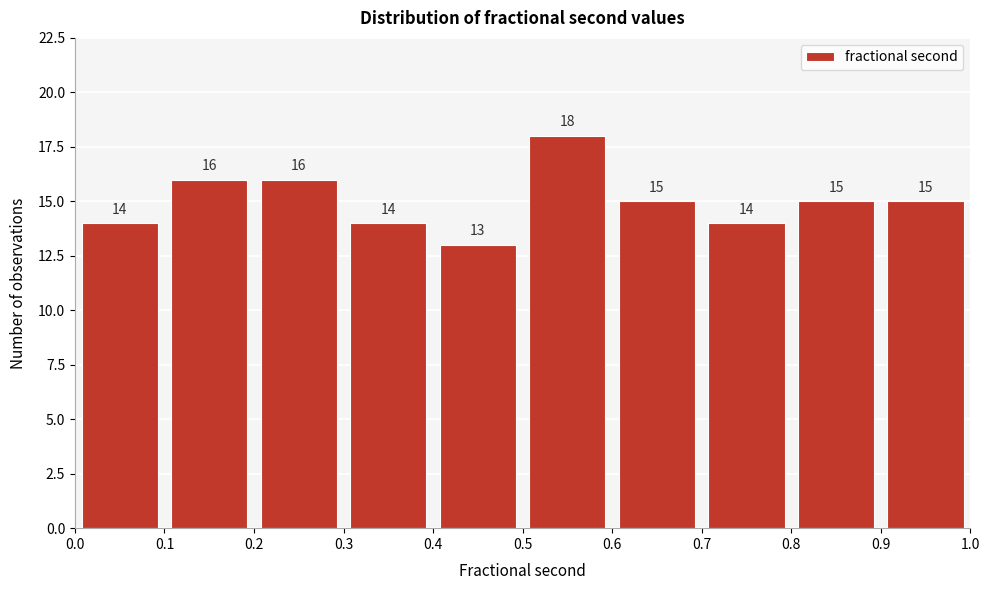

Reading left to right, transcribe this chart: for each bar, give the range it covers on the x-axis and its height.

0.0 to 0.1: 14
0.1 to 0.2: 16
0.2 to 0.3: 16
0.3 to 0.4: 14
0.4 to 0.5: 13
0.5 to 0.6: 18
0.6 to 0.7: 15
0.7 to 0.8: 14
0.8 to 0.9: 15
0.9 to 1.0: 15